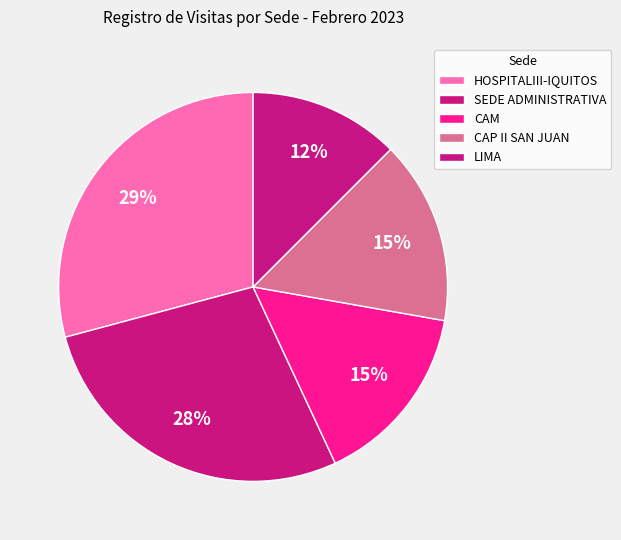

What is the largest slice in the pie chart?

HOSPITALIII-IQUITOS